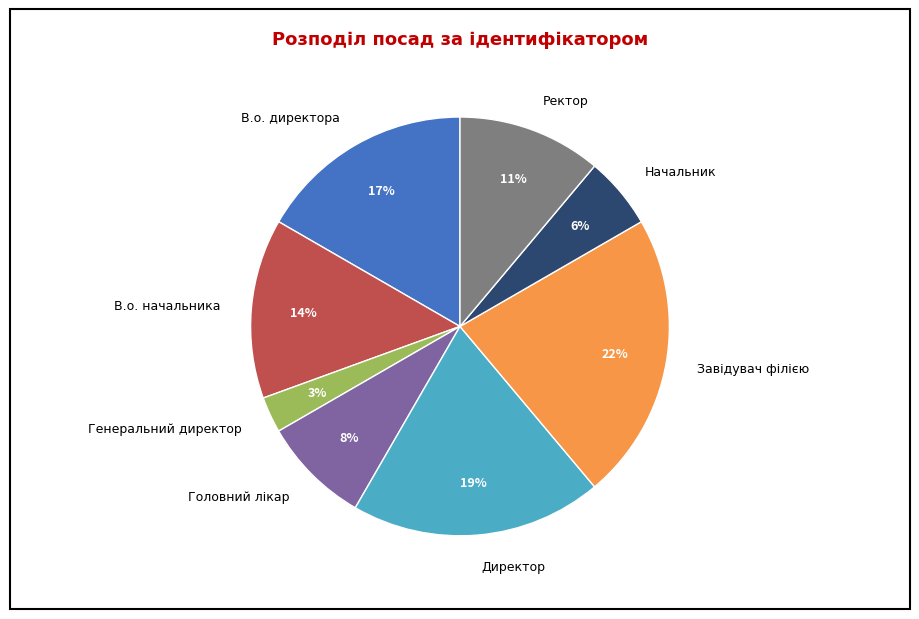

What percentage is the Генеральний директор slice, to the nearest percent?

3%